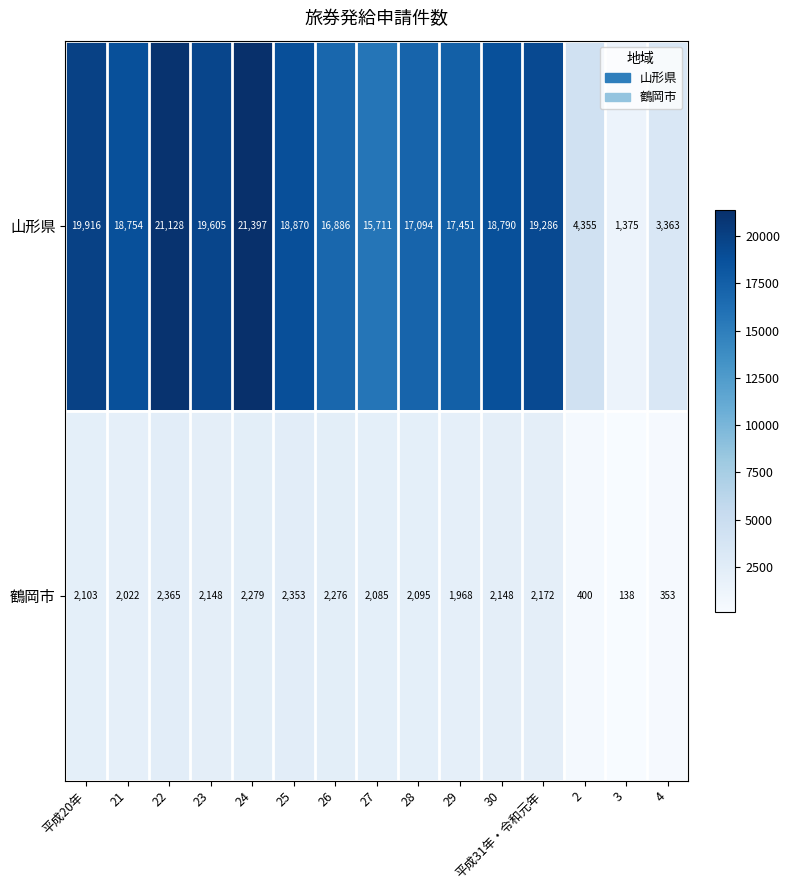

Rank the series at 4 from lowest to highest value.

鶴岡市, 山形県